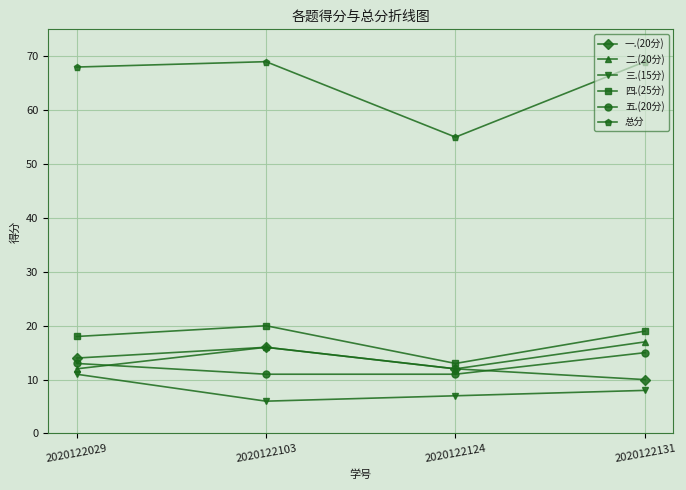

At how many categories does at least one series exceed 8?

4